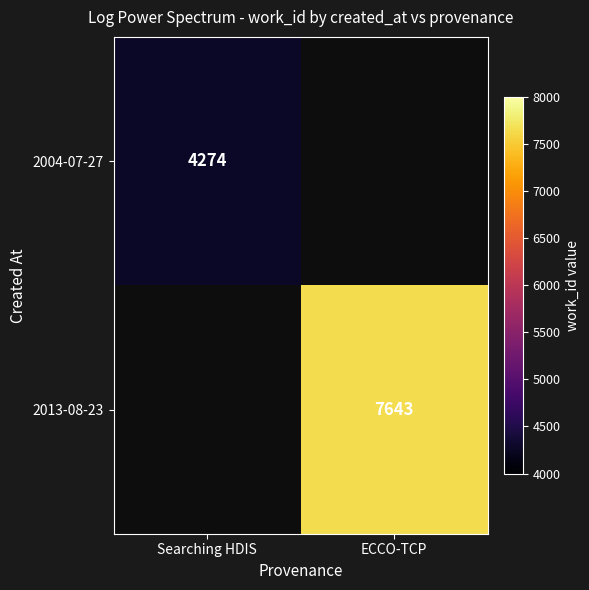

True or false: 2013-08-23 has a value of 7643 at ECCO-TCP.

True